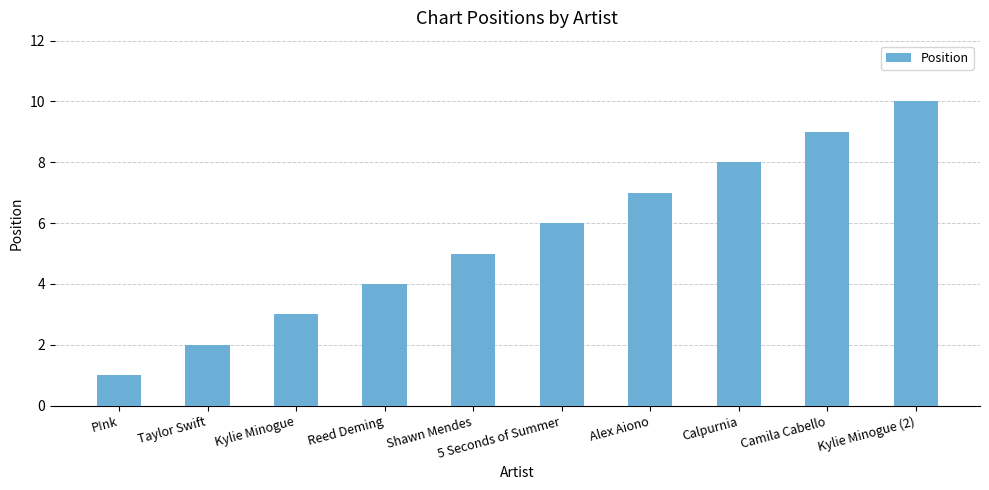

What is the smallest value displayed?

1